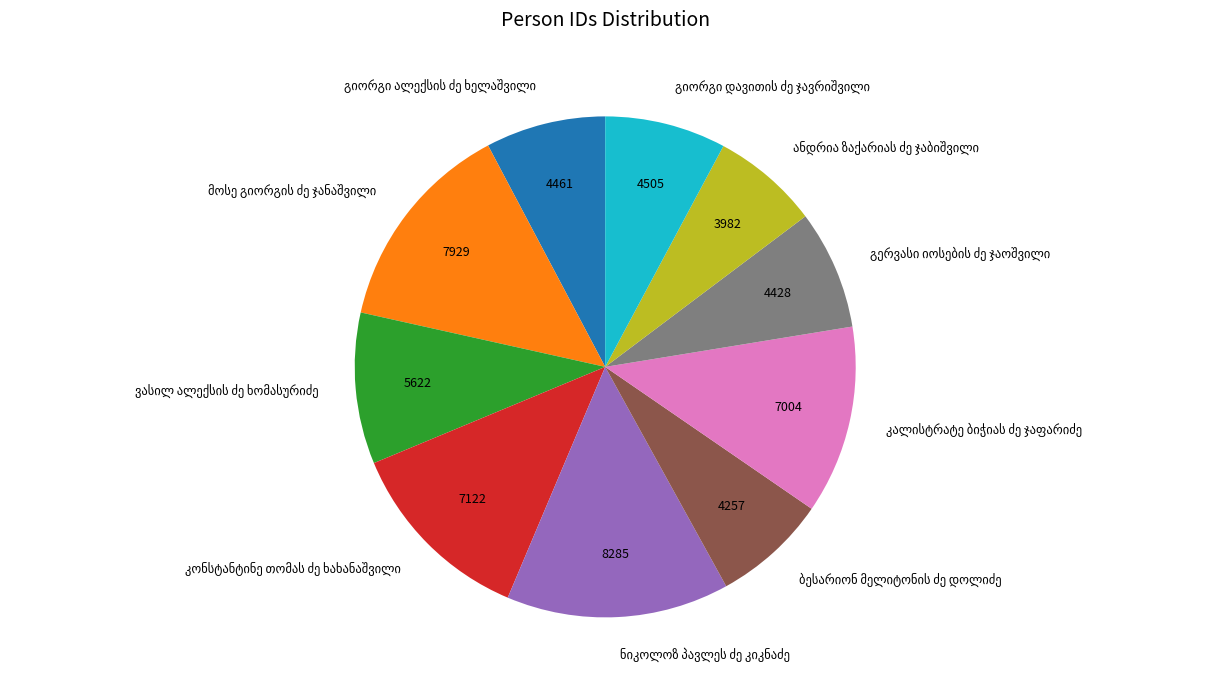

Is there any slice that represents more than half of the pie?

No